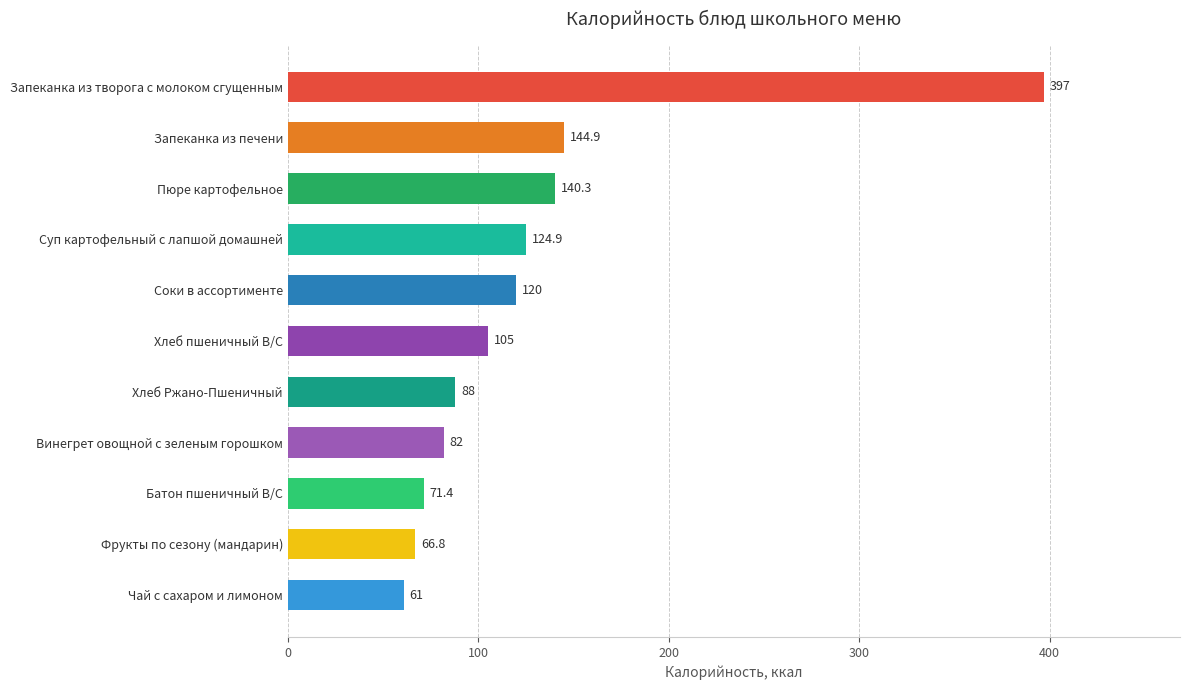

Read the value at Чай с сахаром и лимоном.

61.0